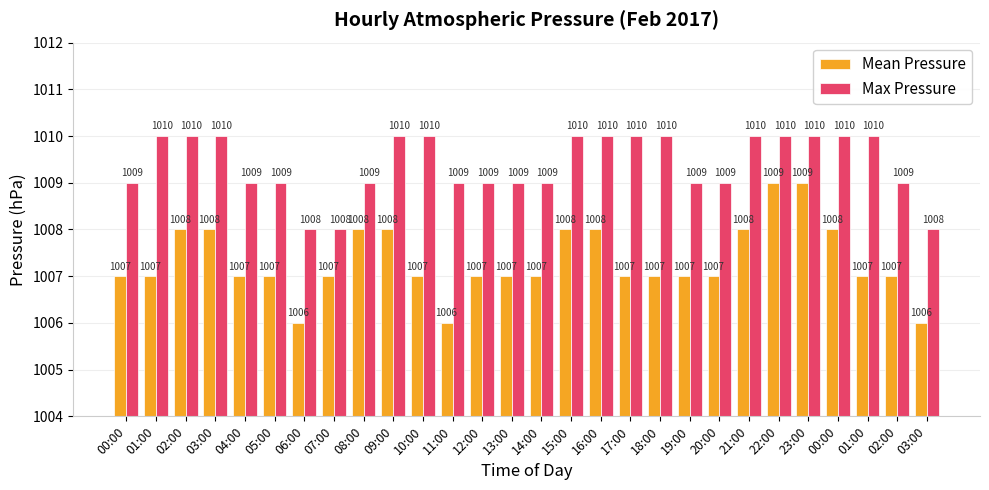

Count the number of data series in this chart.

2